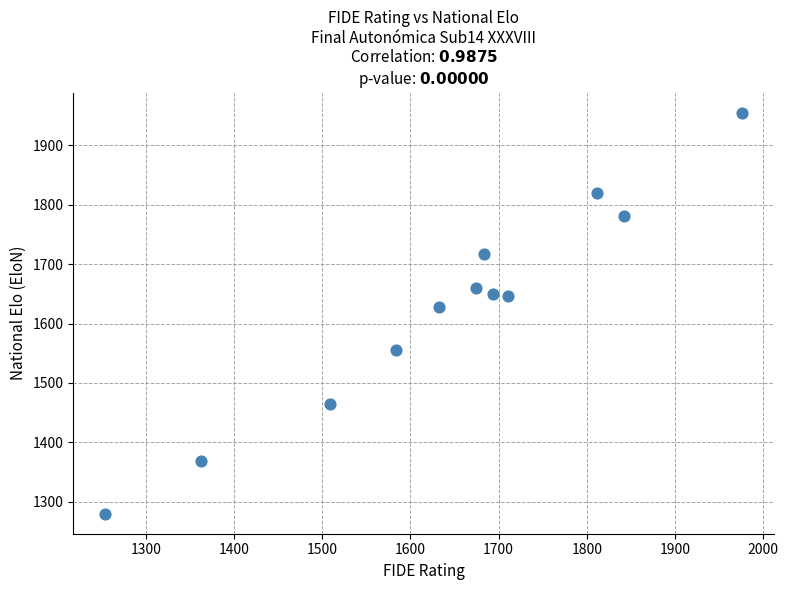

What is the range of Y values (max minus min)?

675